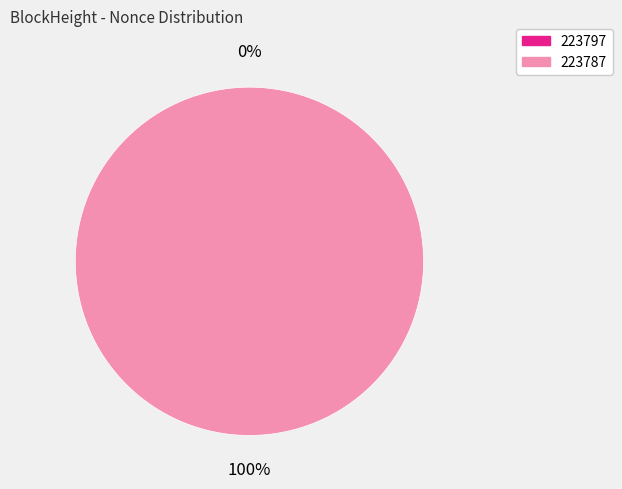

Count the number of slices in the pie.

2